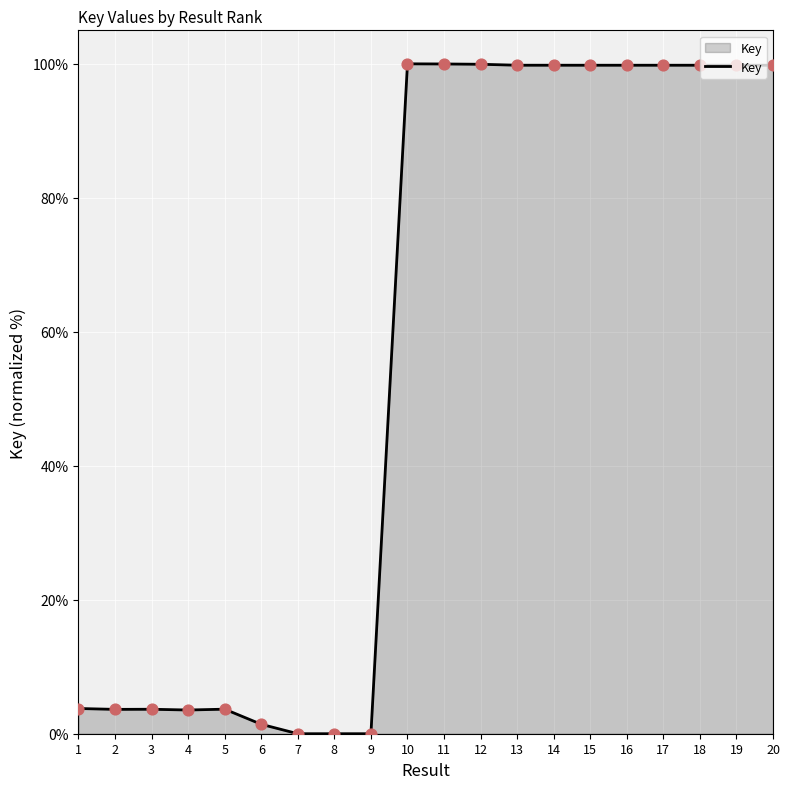

What is the ratio of the value at 11 to the value at 17?

1.0